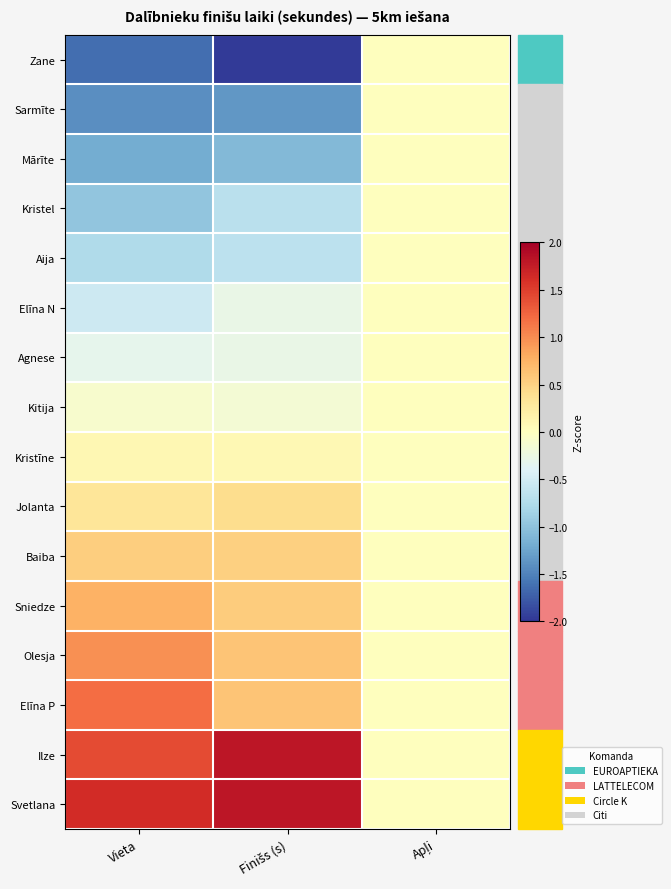

How many series are shown in this chart?

16